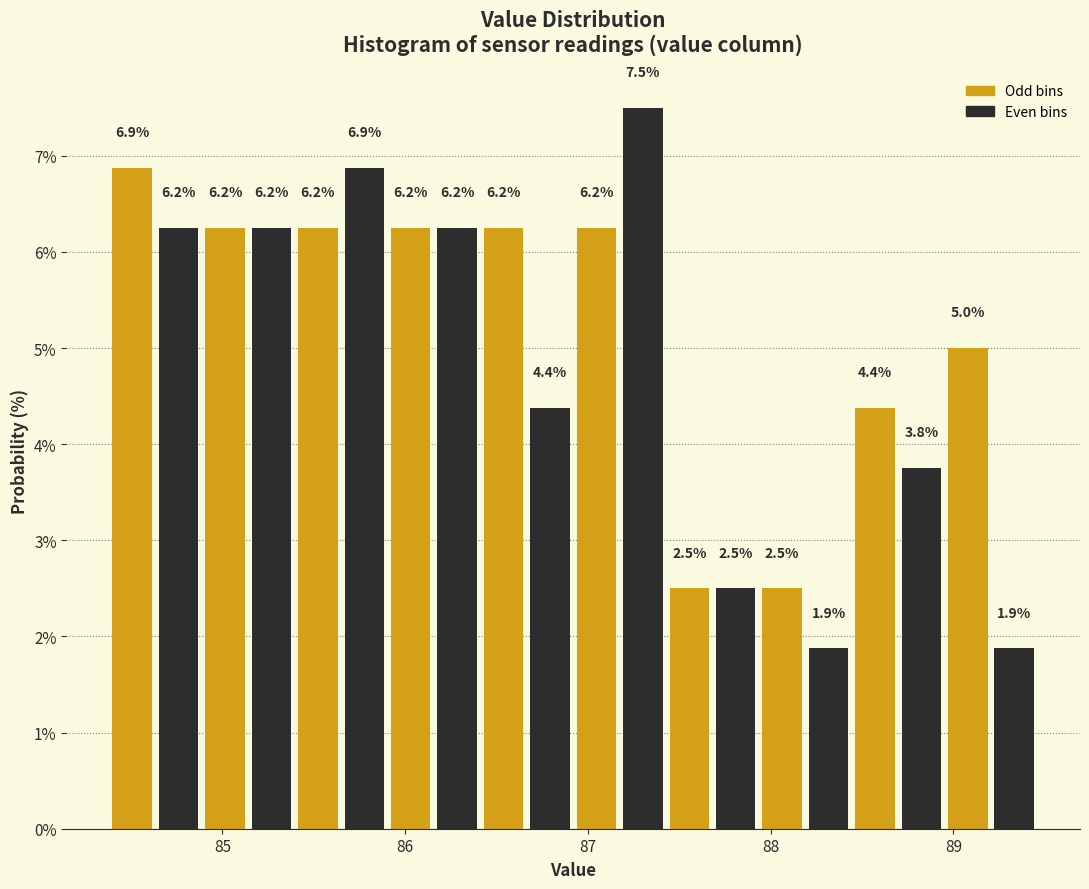

Around what value on the x-axis is the tallest bar? Give the approximate position of its centre, as read against the axis.

87.3